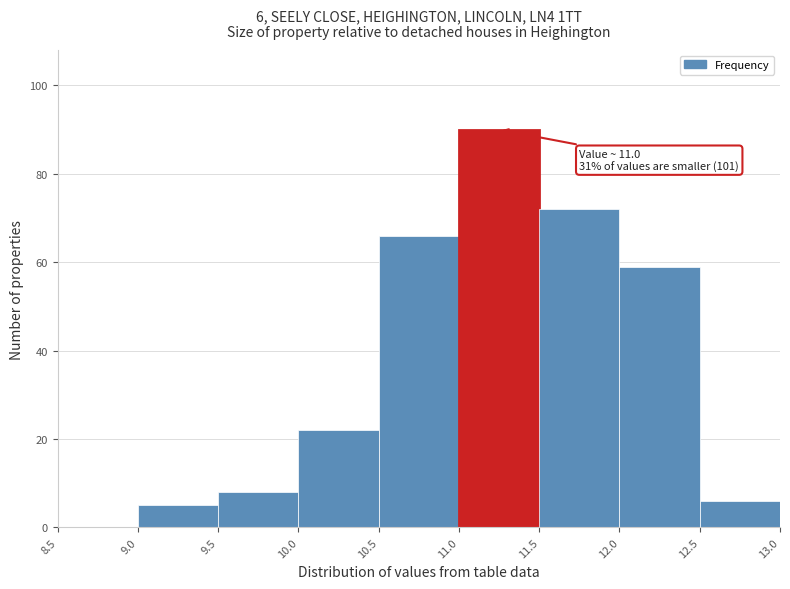

Which range on the x-axis has the tallest bar?

11.0 to 11.5